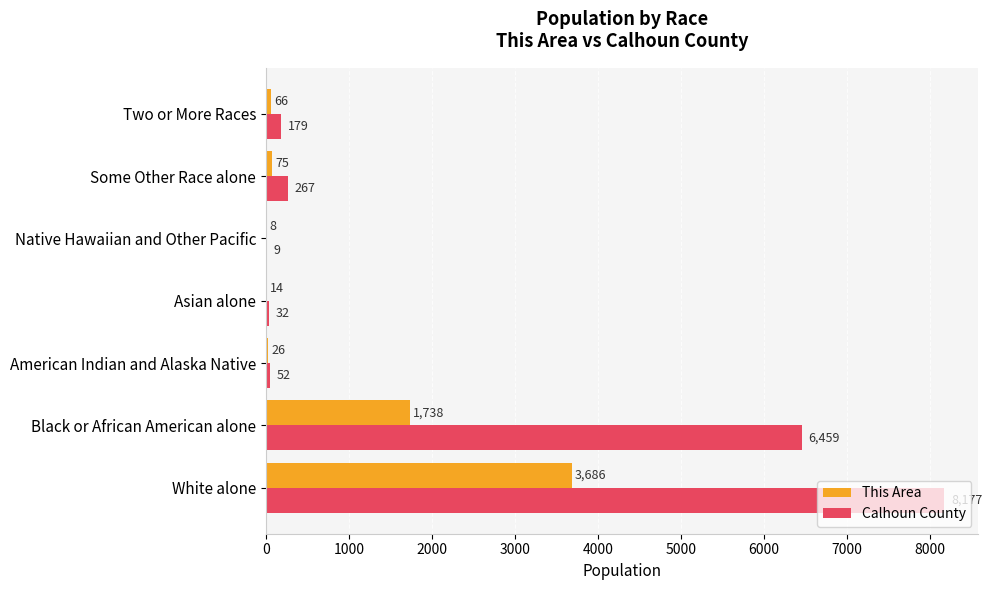

The This Area series shows 3686 at White alone. True or false?

True